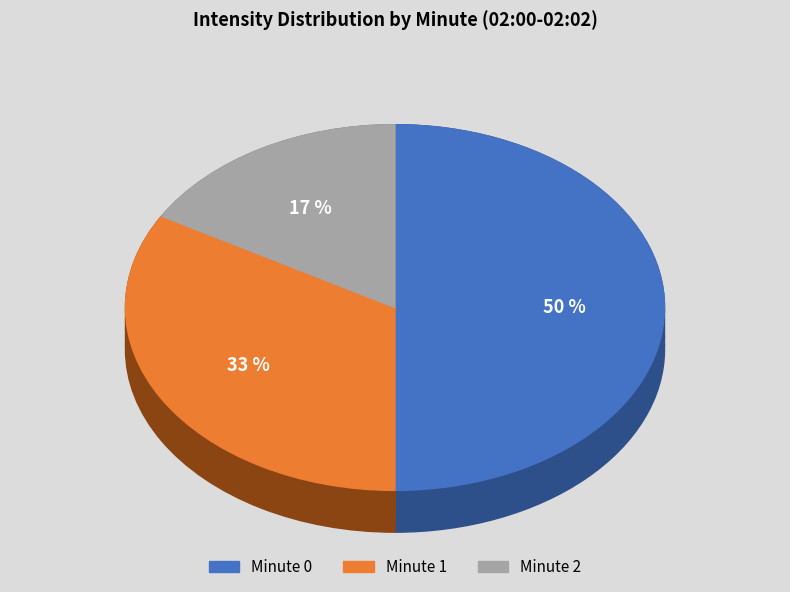

To the nearest percent, what is the difference between the minute 1 and minute 0 slice percentages?

17%